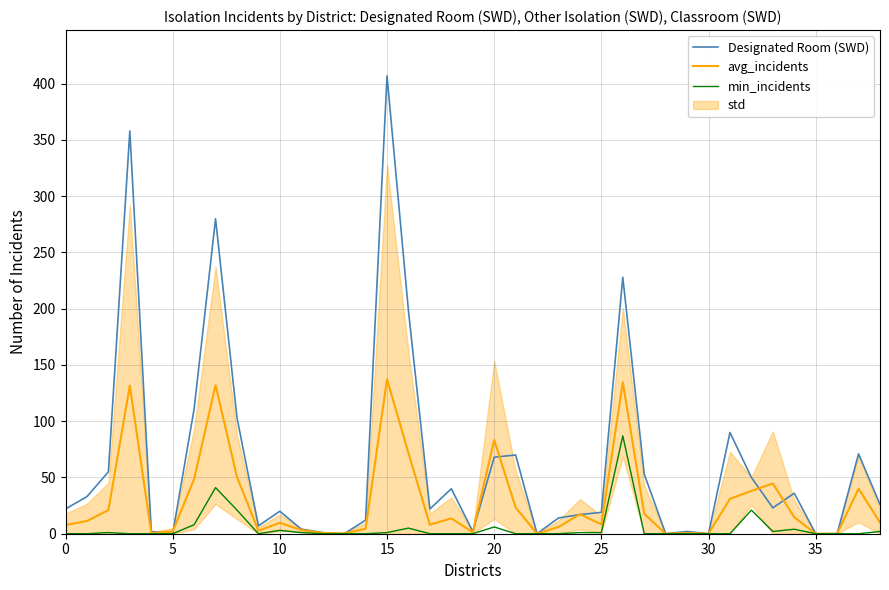

Between 34 and 25, which is larger?

34